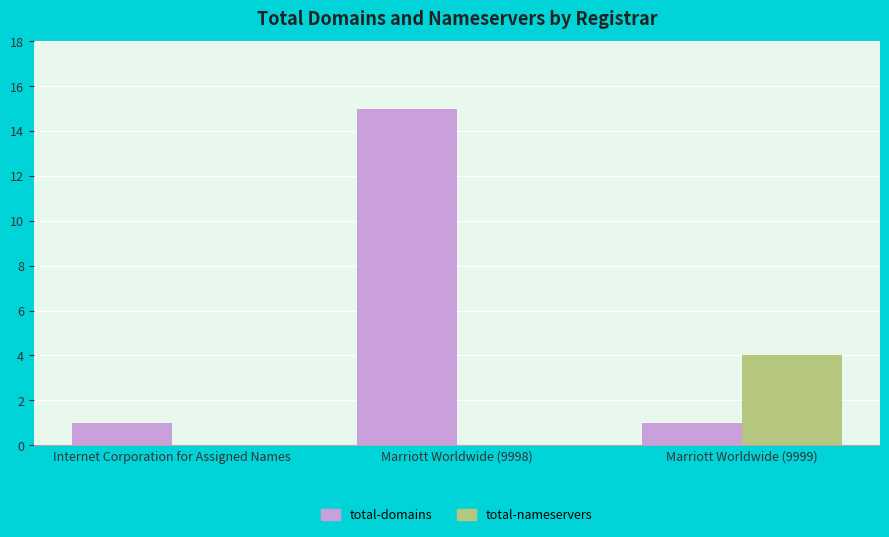

Is the value of total-nameservers at Marriott Worldwide (9998) greater than the value of total-domains at Internet Corporation for Assigned Names?

No